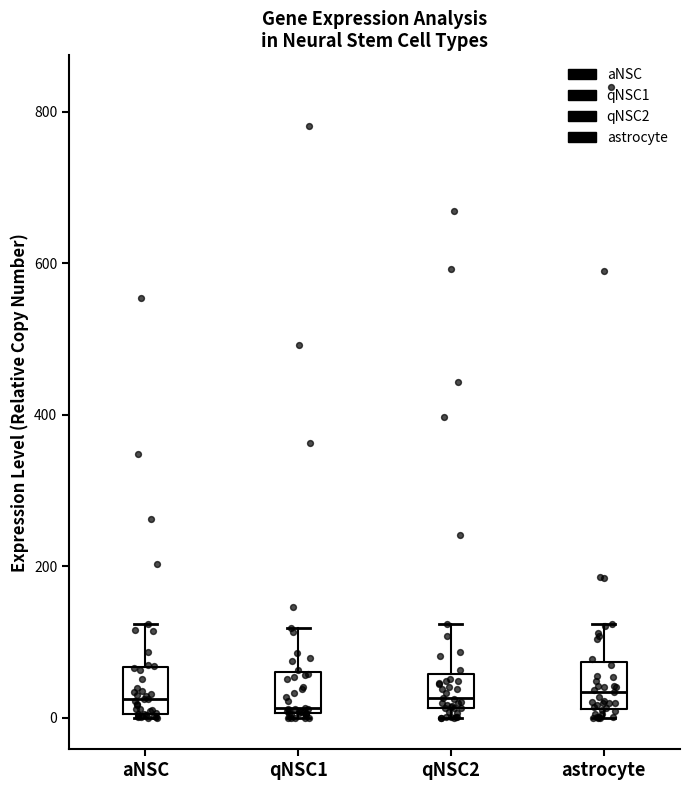

Reading left to right, transcribe this box plot: for each box, give where its median line is, the range the box spans, and where its two whiskers end, as read against the y-axis. The values are not printed on the chart, so give them approximately, as read against the axis.

aNSC: median 20, box 0 to 60, whiskers 0 to 120
qNSC1: median 20, box 0 to 60, whiskers 0 (just below the box's lower edge) to 120
qNSC2: median 20 (just above the box's lower edge), box 20 to 60, whiskers 0 to 120
astrocyte: median 40, box 20 to 80, whiskers 0 to 120